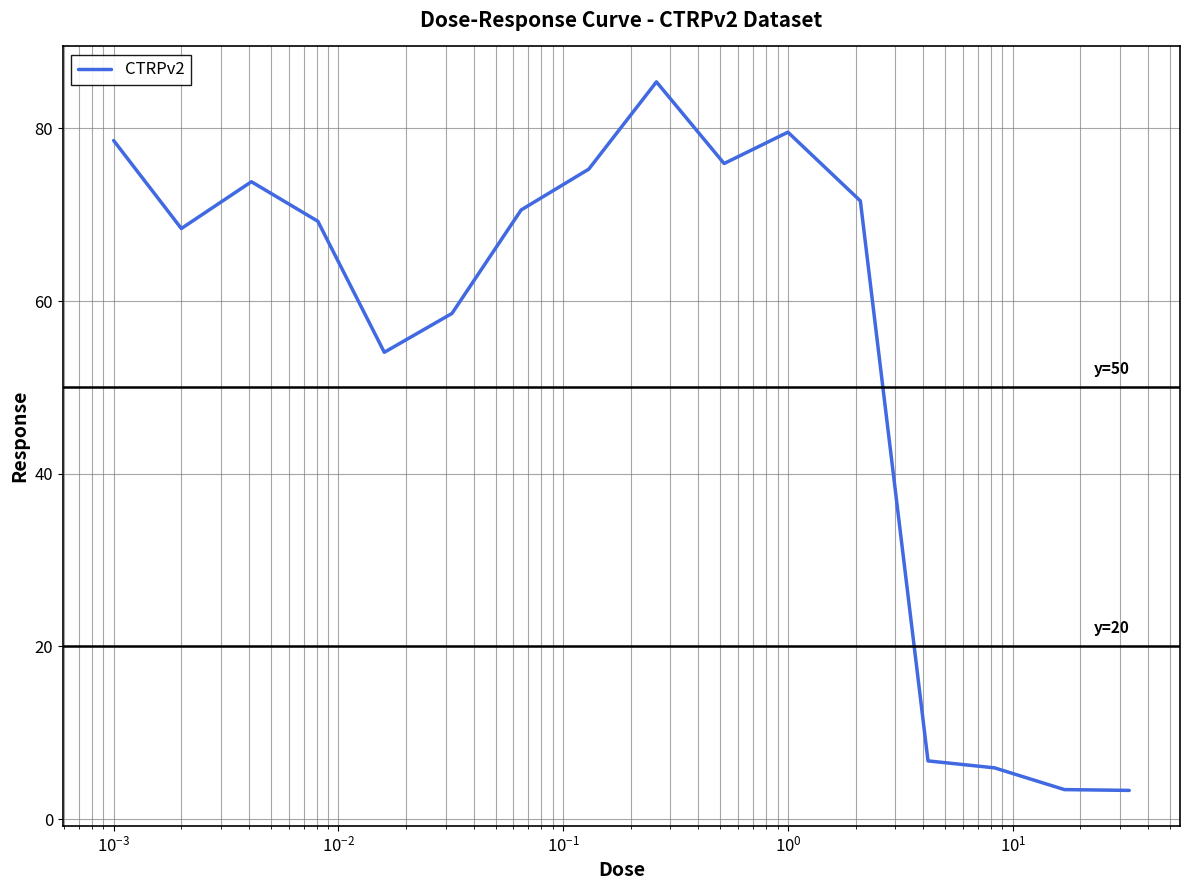

Does the chart display data point markers on the line(s)?

No